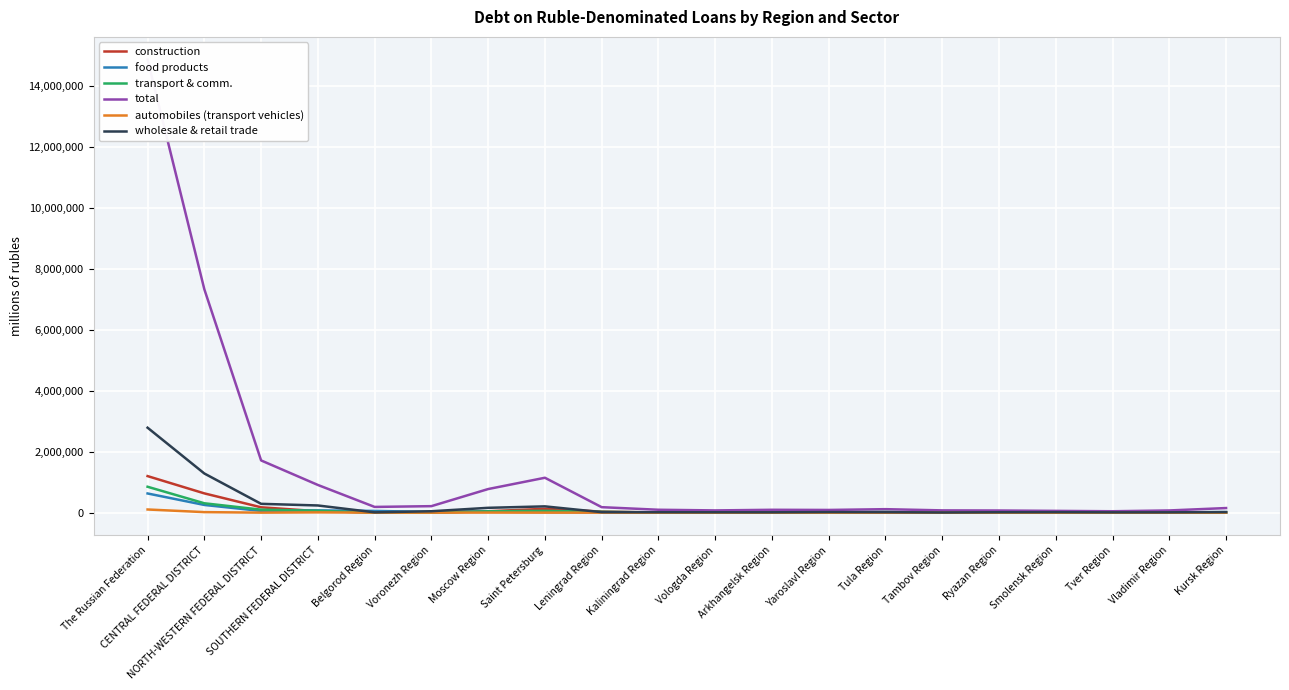

What value does the food products series have at Kaliningrad Region, to the nearest 10?

9530